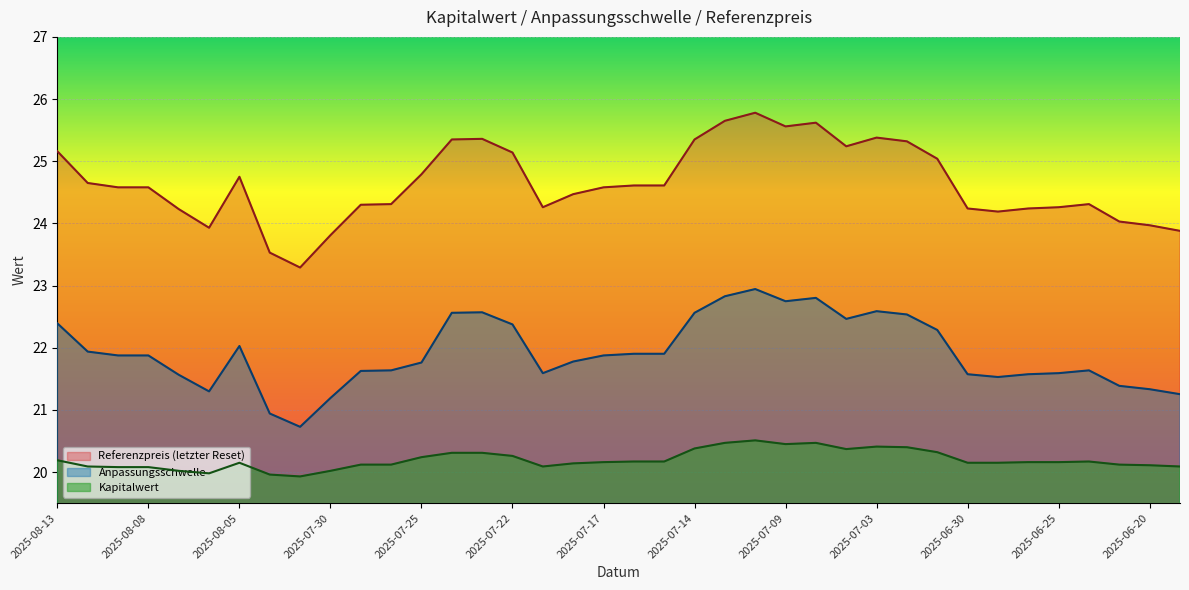

Does the chart display data point markers on the line(s)?

No